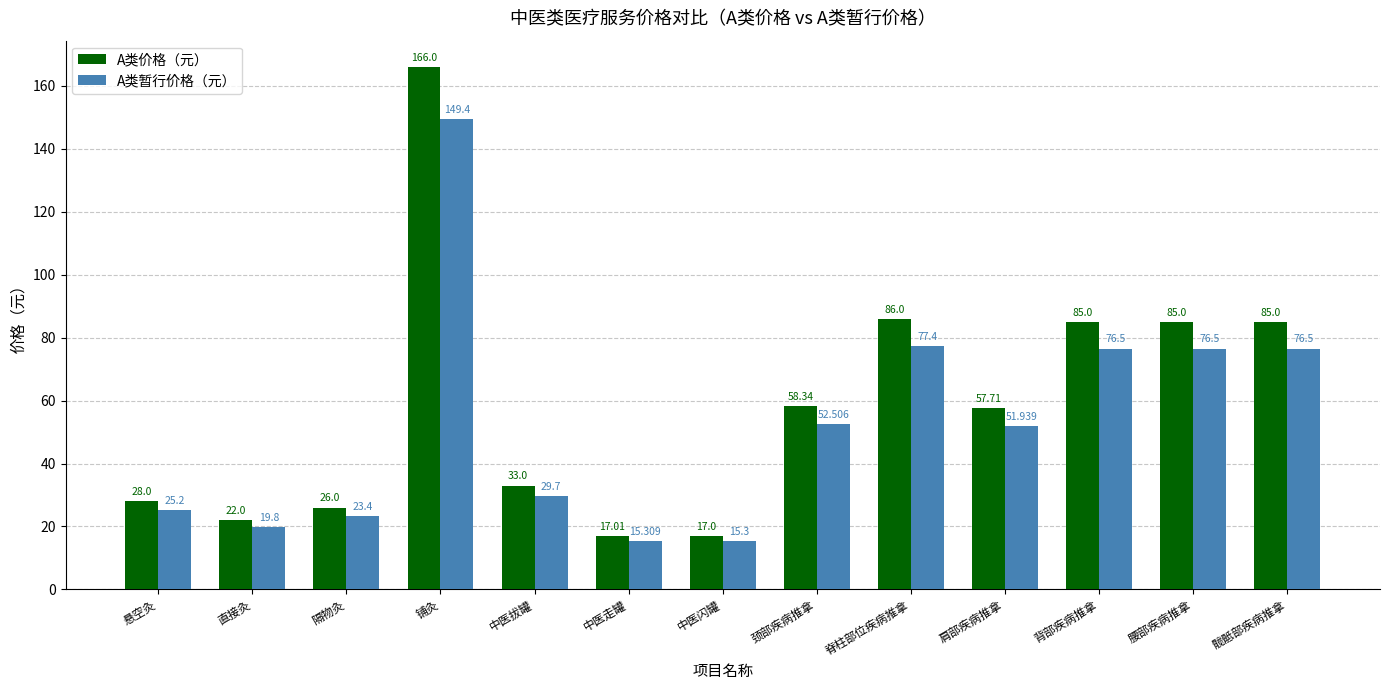

At which label does A类暂行价格（元） first exceed 51?

铺灸